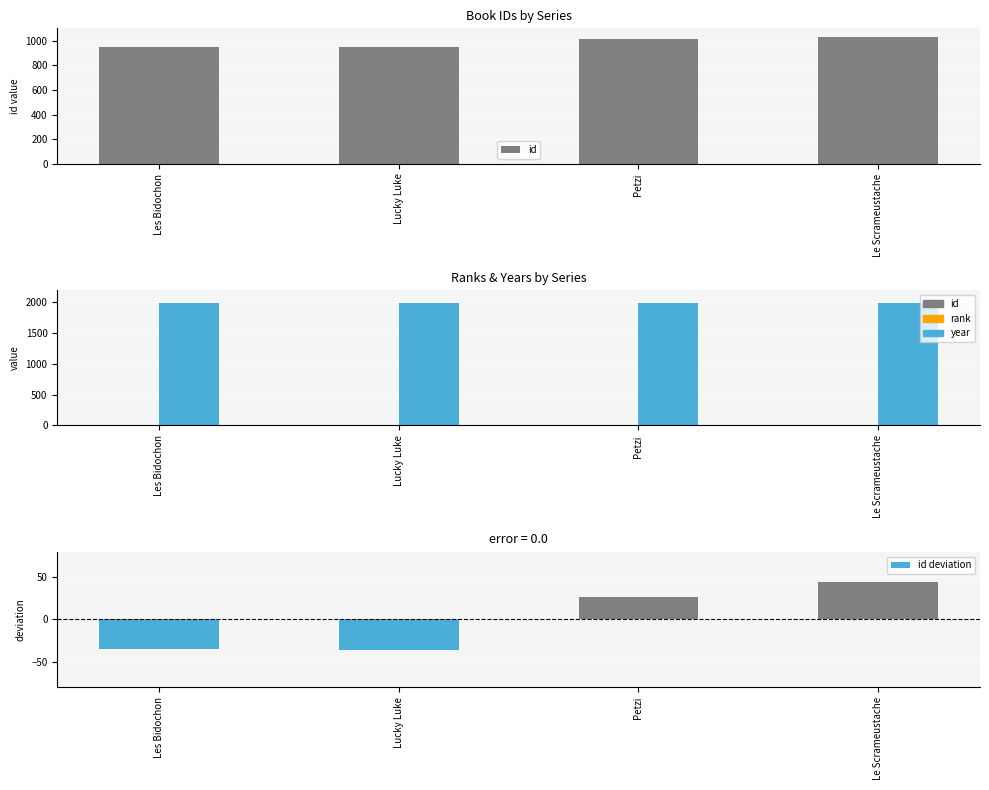

What is the spread (max minus min) of values at Le Scrameustache?

1988